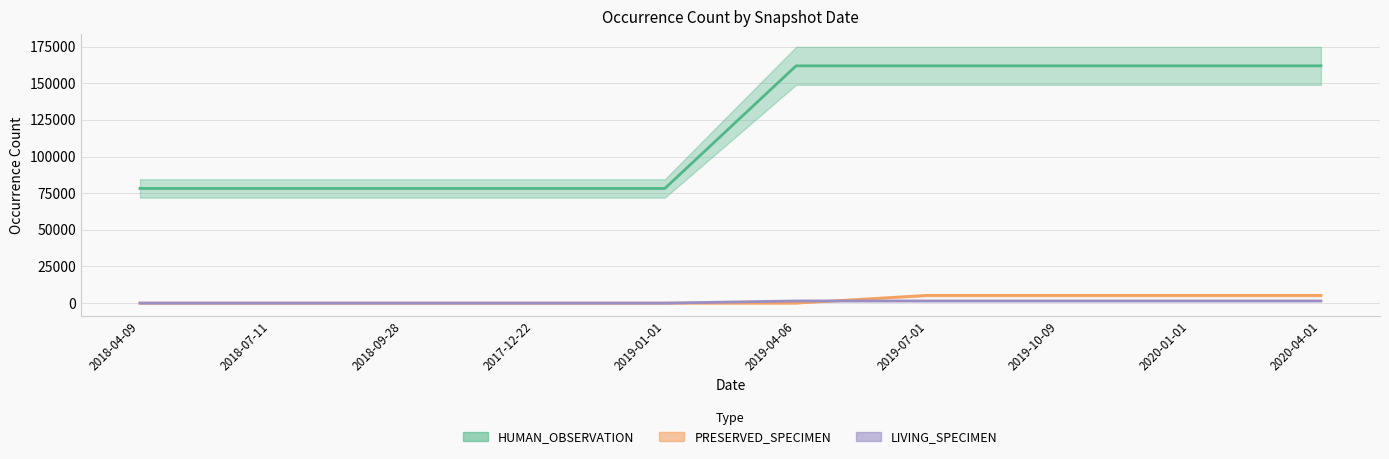

True or false: LIVING_SPECIMEN and HUMAN_OBSERVATION intersect in this chart.

False